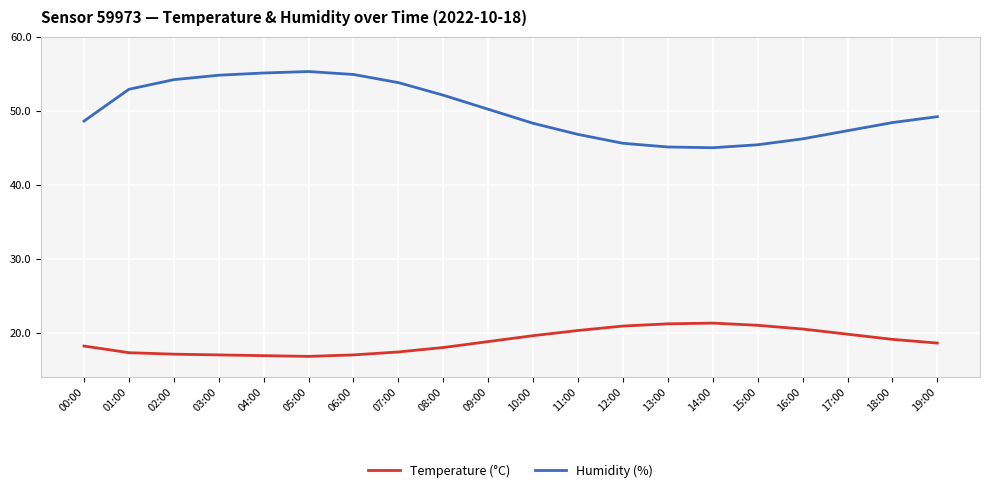

Is the value of Temperature (°C) at 16:00 greater than the value of Humidity (%) at 14:00?

No